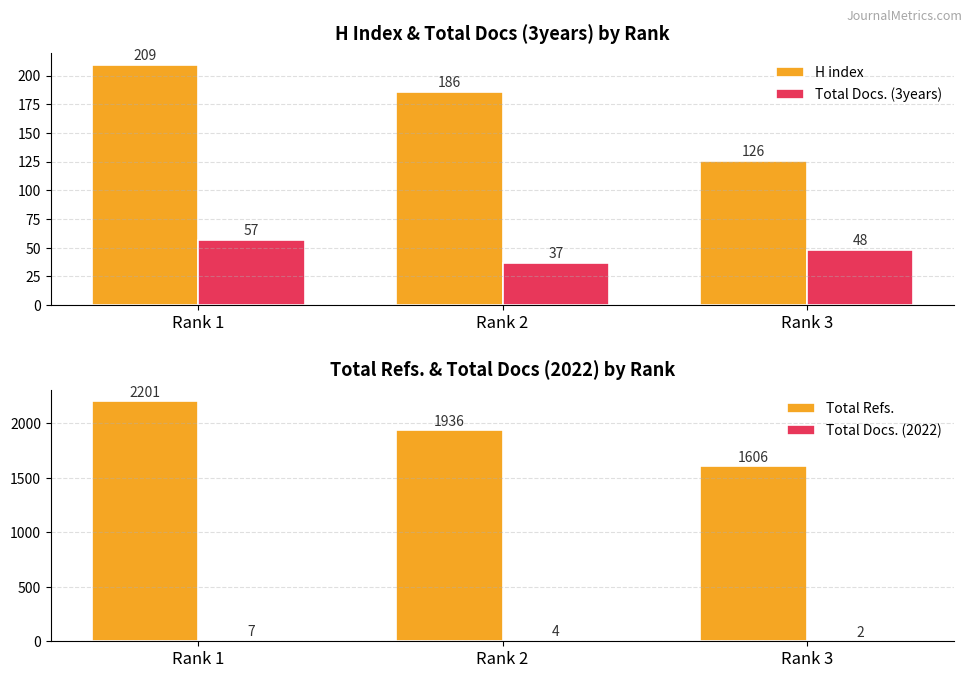

What is the spread (max minus min) of values at Rank 2?

1932